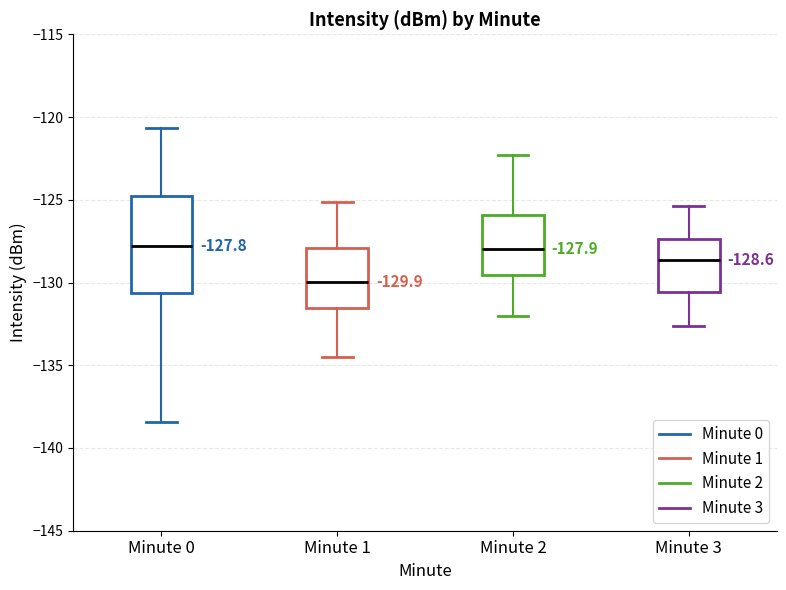

Which box is the tallest, from its lower edge to its upper edge?

Minute 0